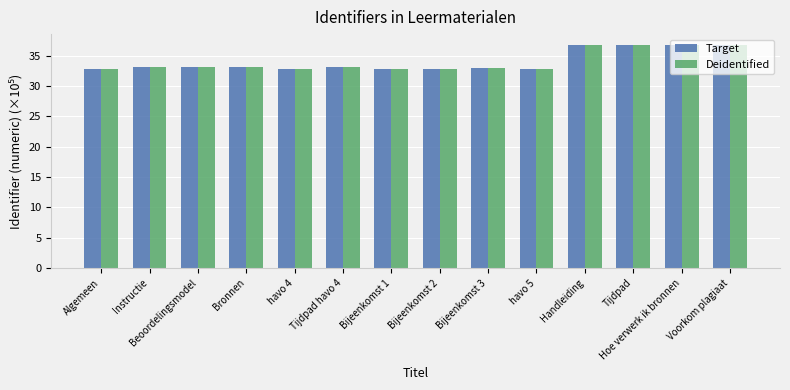

The Target series shows 32.8 at Algemeen. True or false?

True